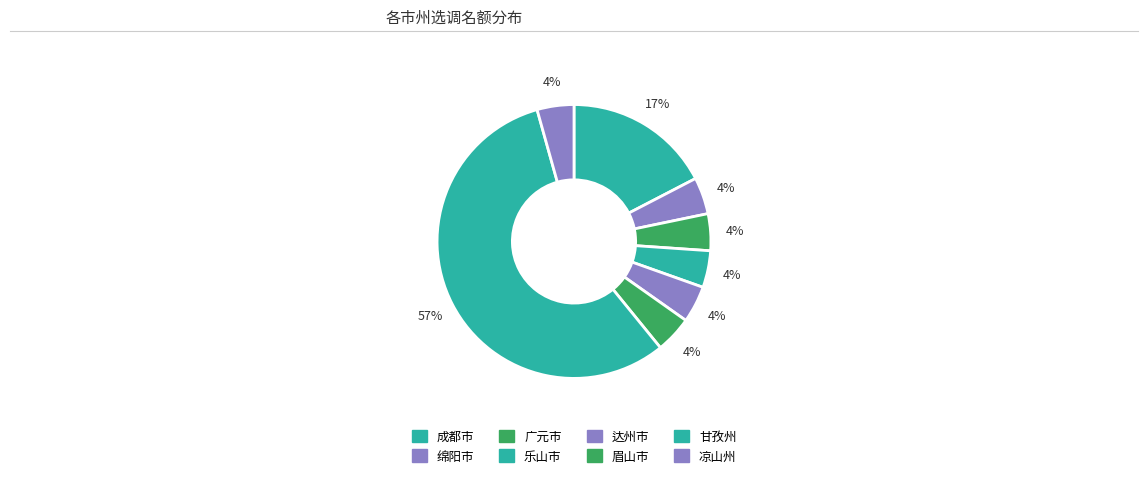

True or false: 凉山州 accounts for 4% of the total.

True